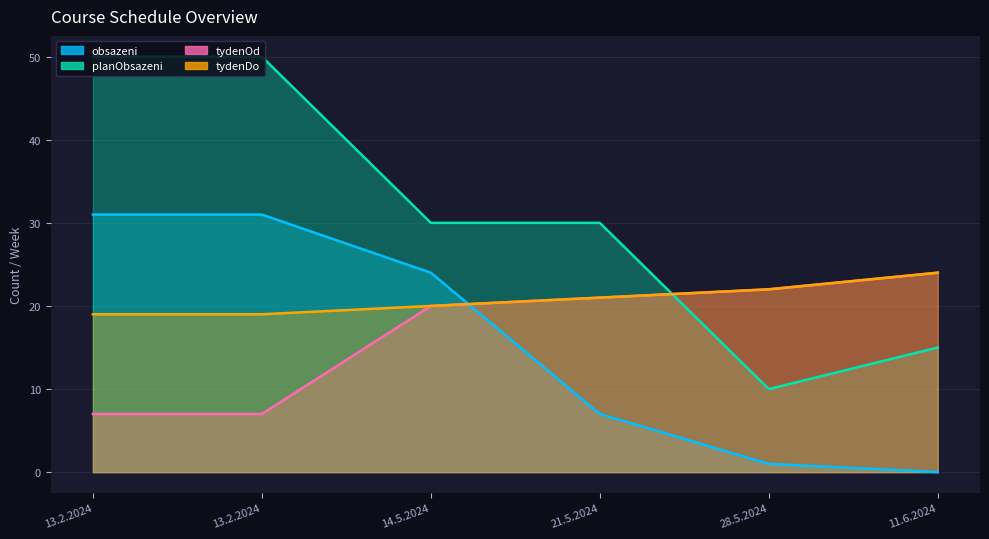

What is the average value of the planObsazeni series?

31